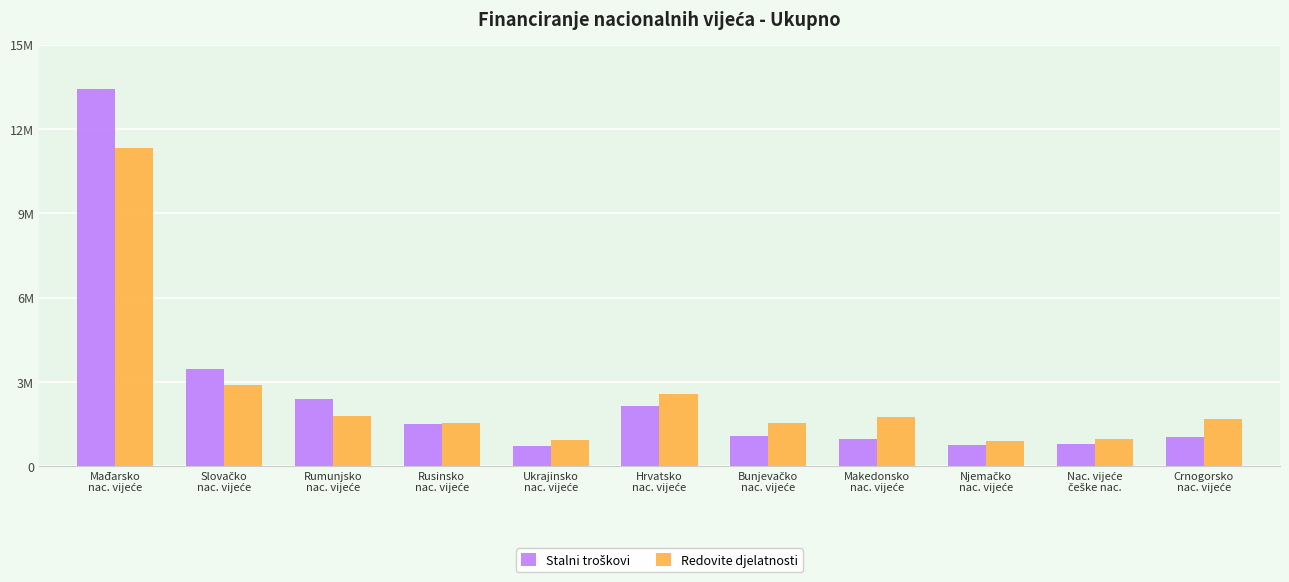

At which label does Redovite djelatnosti first exceed 1697800?

Mađarsko
nac. vijeće